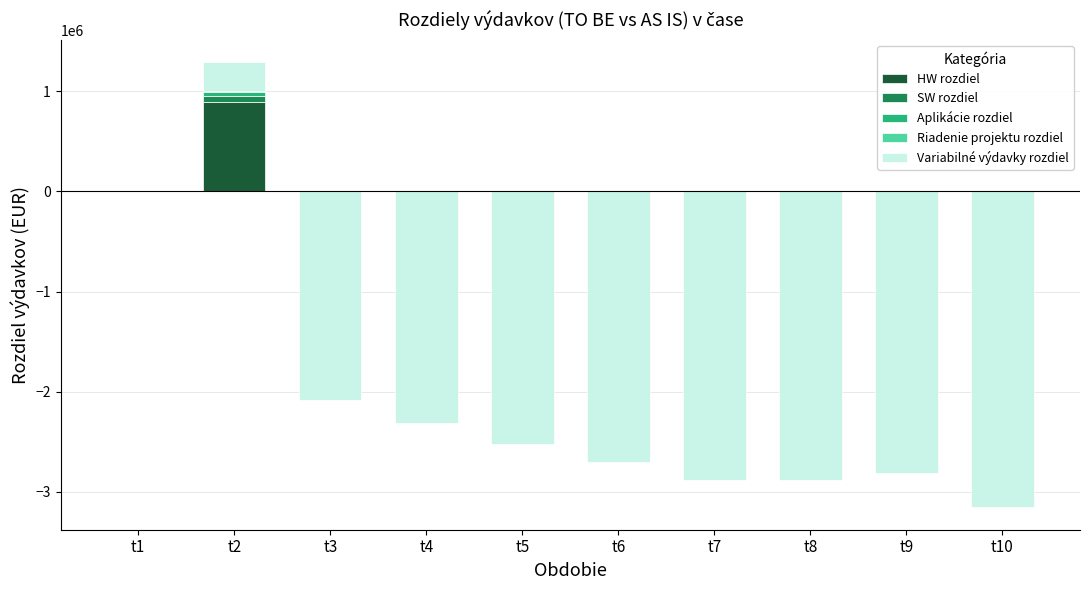

How many series are shown in this chart?

5